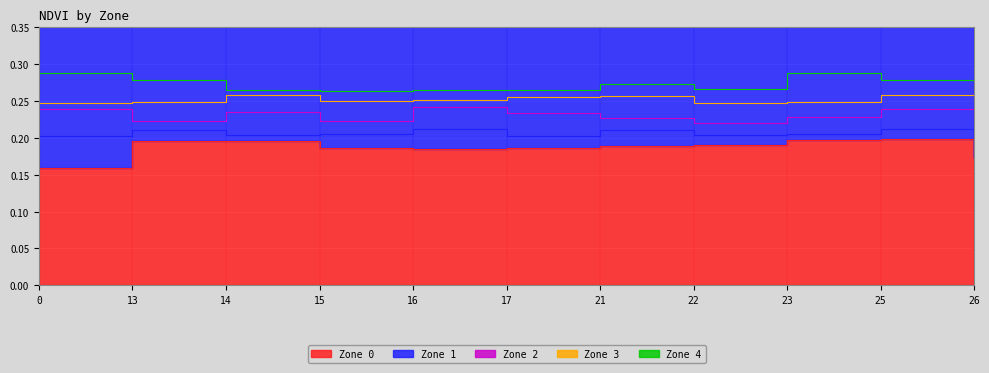

Where is the first local maximum for Zone 3?

14